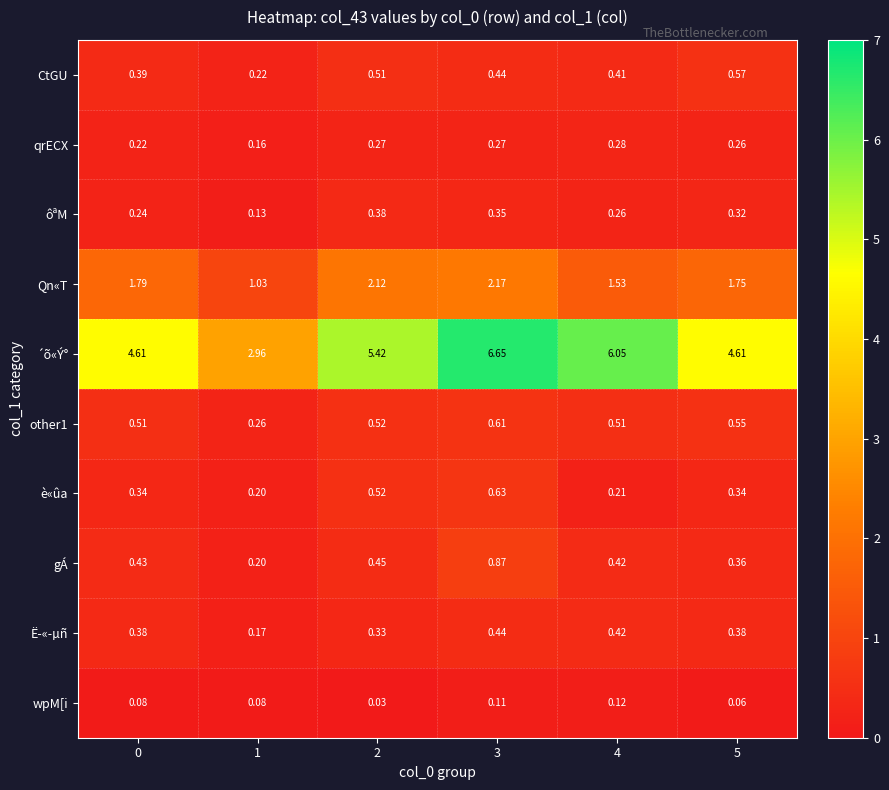

Which series has the largest total across all categories?

´õ«Ý°